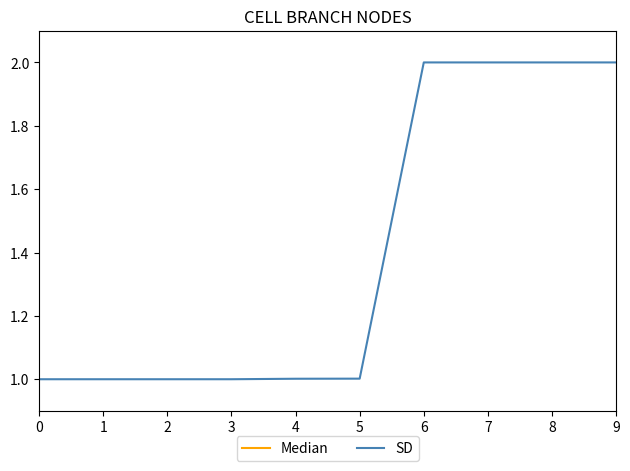

What is the maximum value for Median?

7495.0